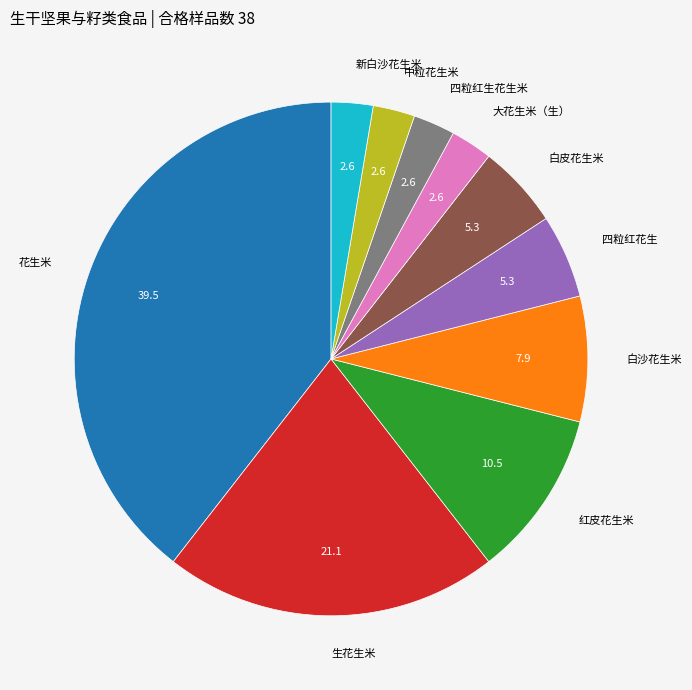

Is the sum of 四粒红花生 and 生花生米 greater than half?

No